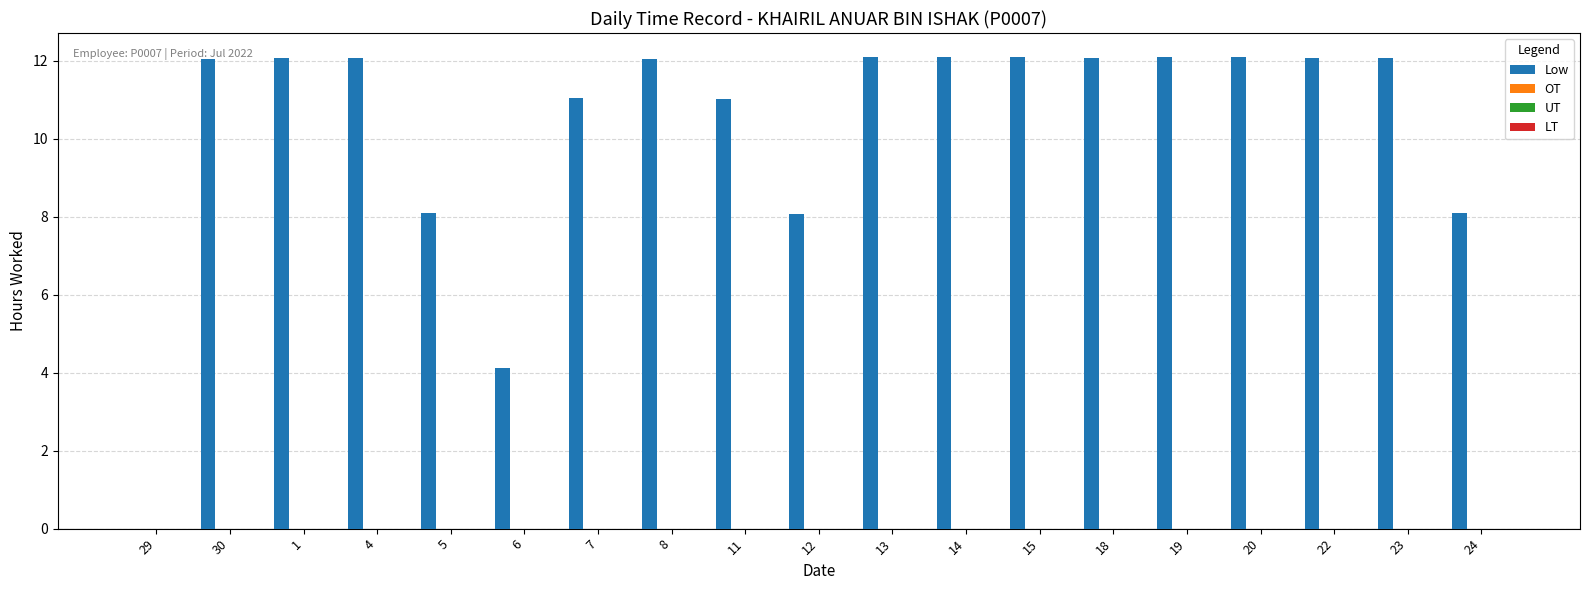

What is the greatest value displayed?

12.1